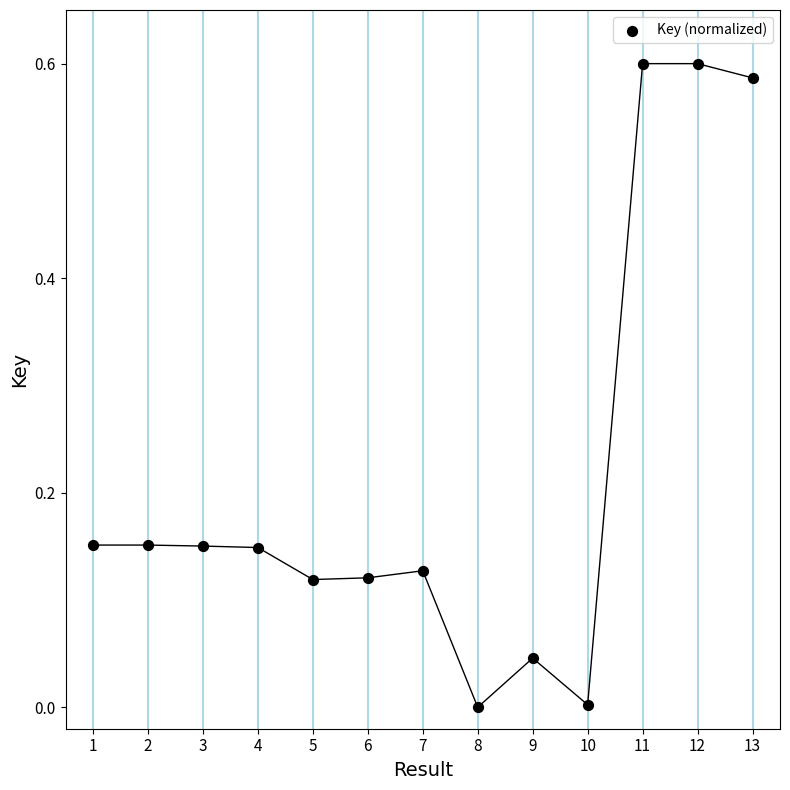

What is the range of X values (max minus min)?

12.0